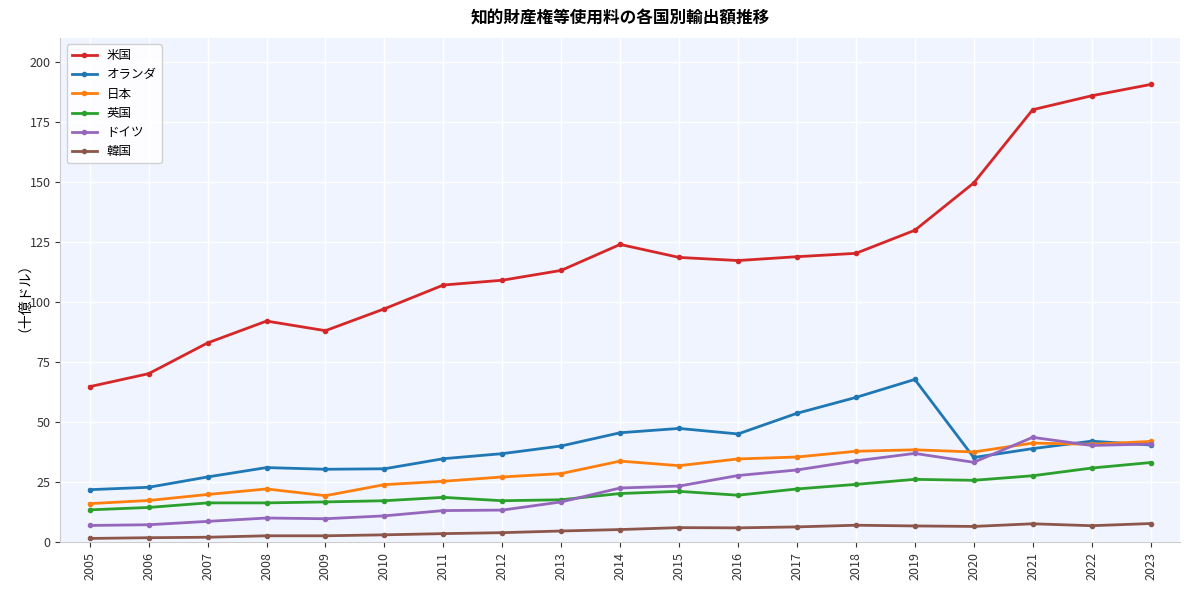

Which series changed the most between 2011 and 2018?

オランダ